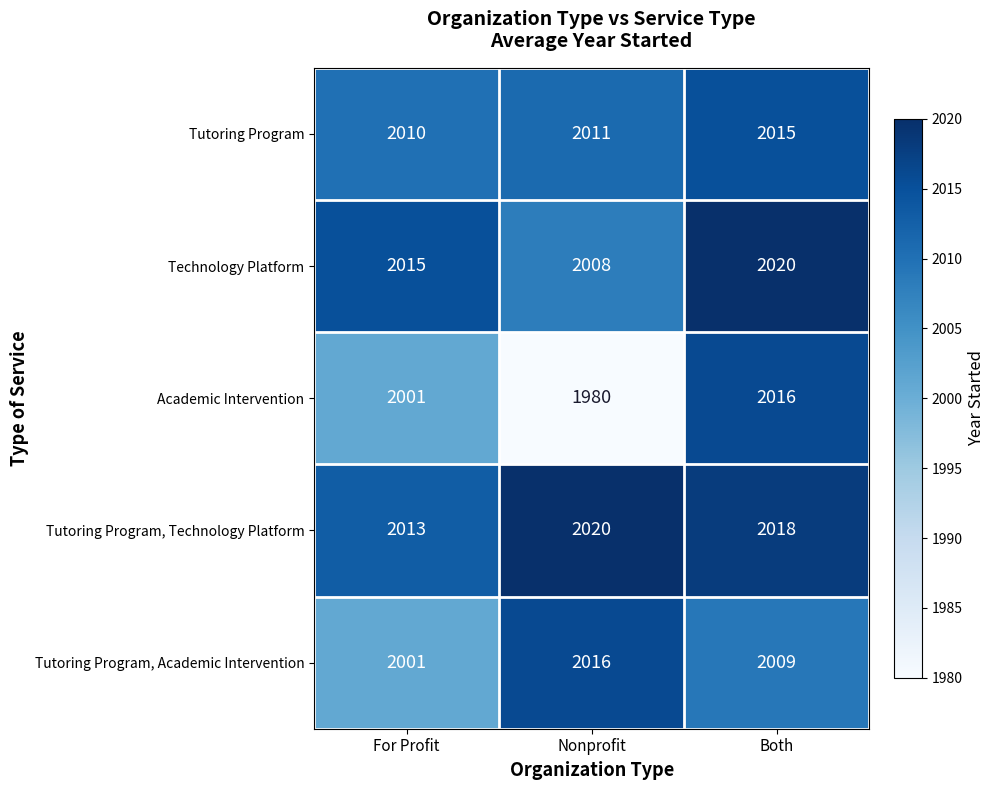

Reading right to left, extract all data points from this chart.

Tutoring Program: Both=2015	Nonprofit=2011	For Profit=2010
Technology Platform: Both=2020	Nonprofit=2008	For Profit=2015
Academic Intervention: Both=2016	Nonprofit=1980	For Profit=2001
Tutoring Program, Technology Platform: Both=2018	Nonprofit=2020	For Profit=2013
Tutoring Program, Academic Intervention: Both=2009	Nonprofit=2016	For Profit=2001